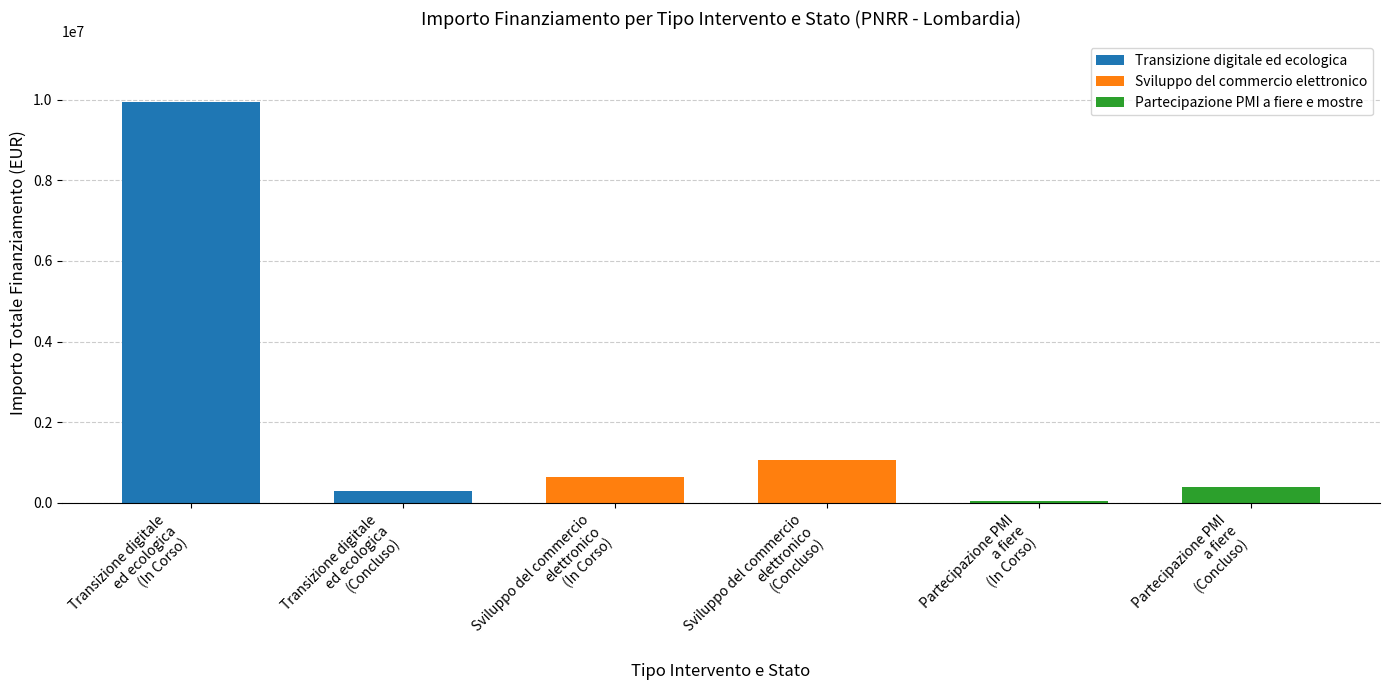

What is the average value of the Partecipazione PMI a fiere e mostre series?

225000